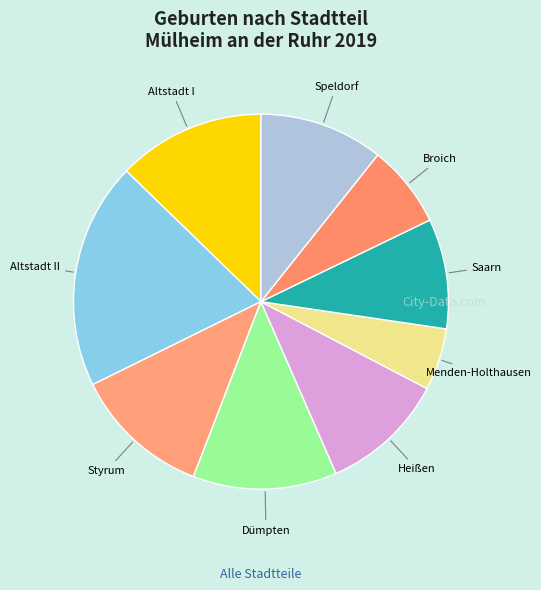

Is Styrum the majority of the pie?

No